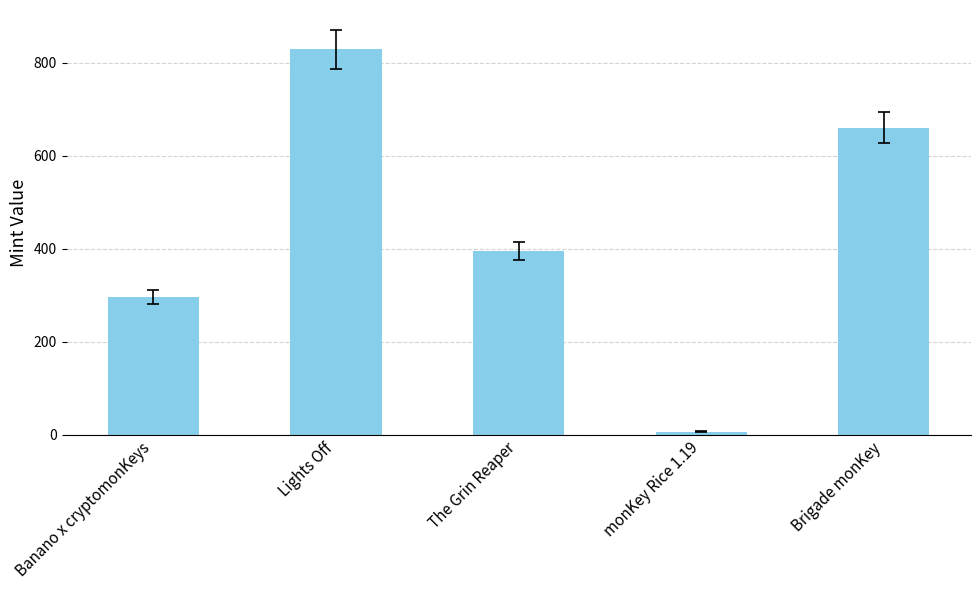

Which category has the highest value across all series?

Lights Off